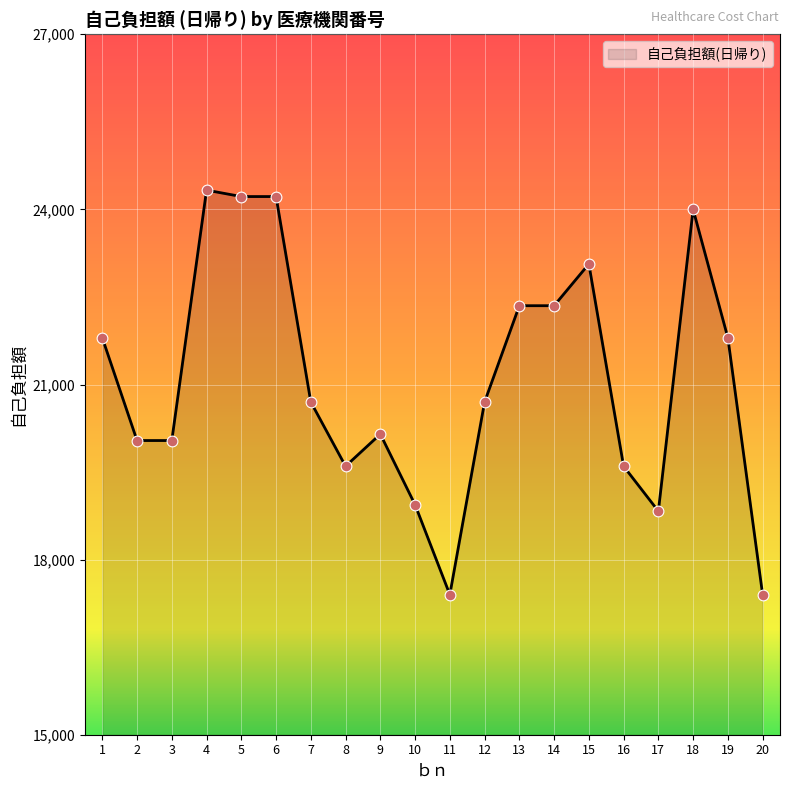

What is the change in value from 12 to 18?

+3300